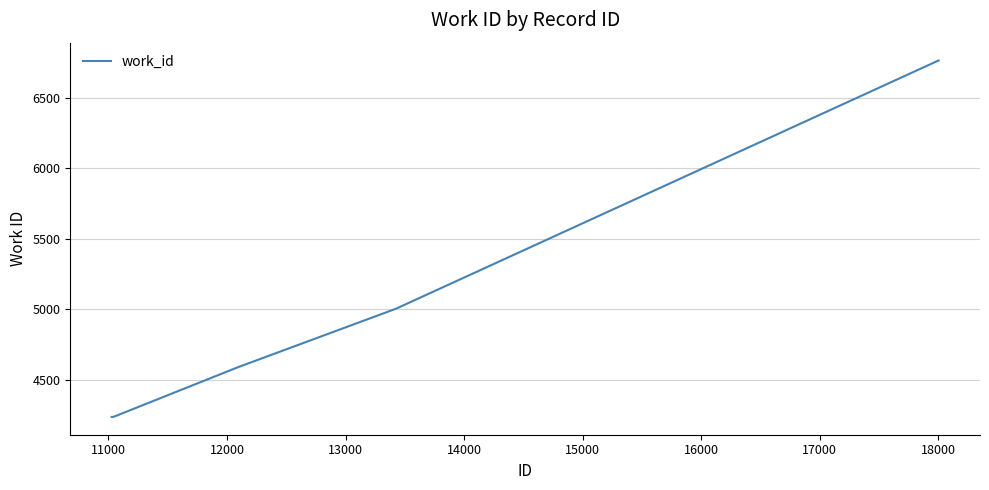

What is the smallest value displayed?

4238